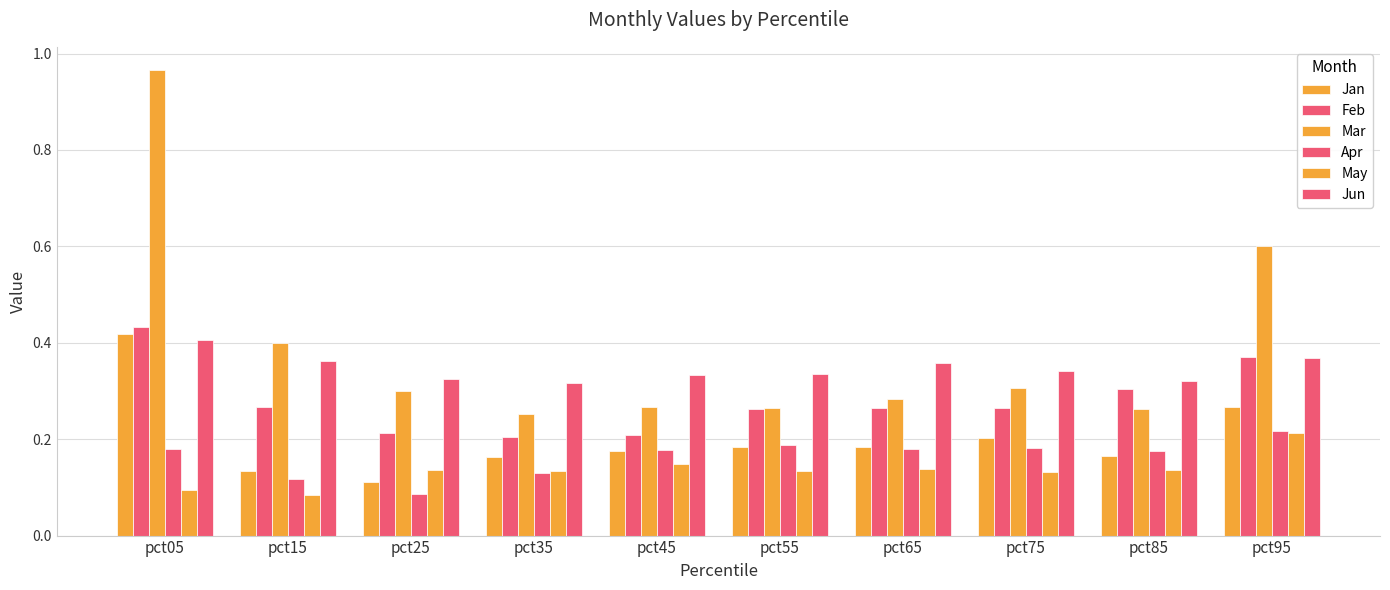

What is the difference between the maximum and minimum values in the Jun series?

0.1